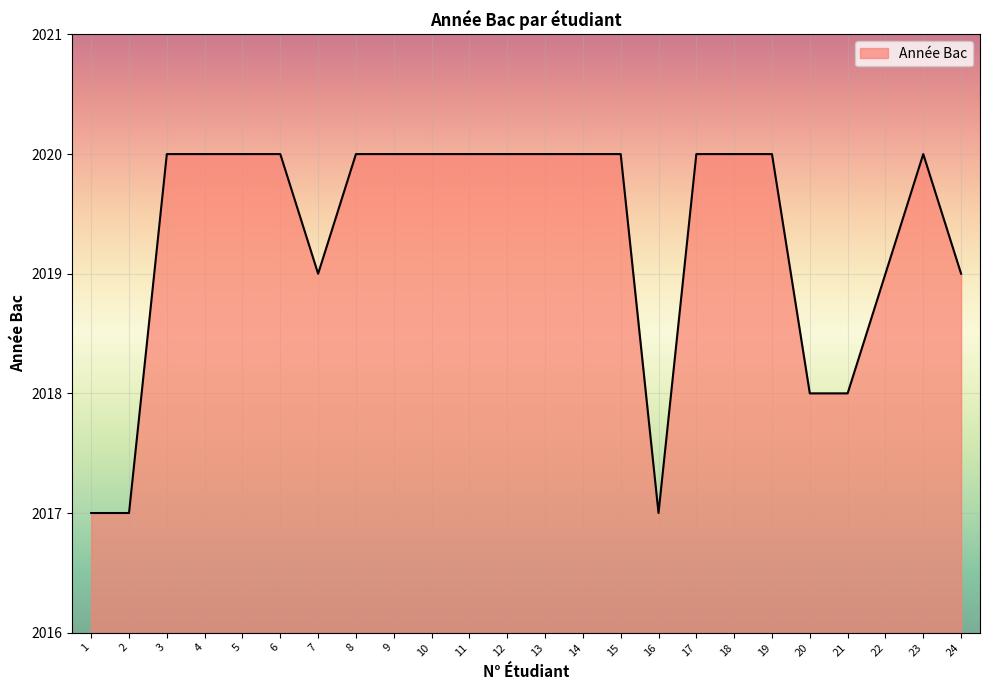

What is the smallest value displayed?

2017